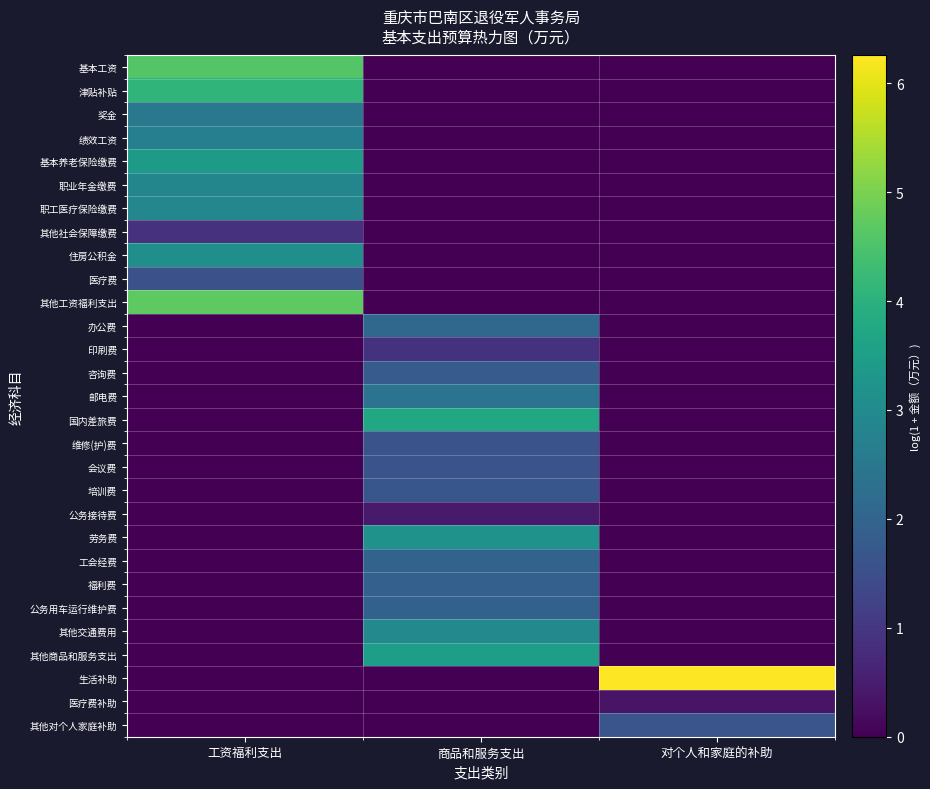

Which series has the widest spread of values?

生活补助